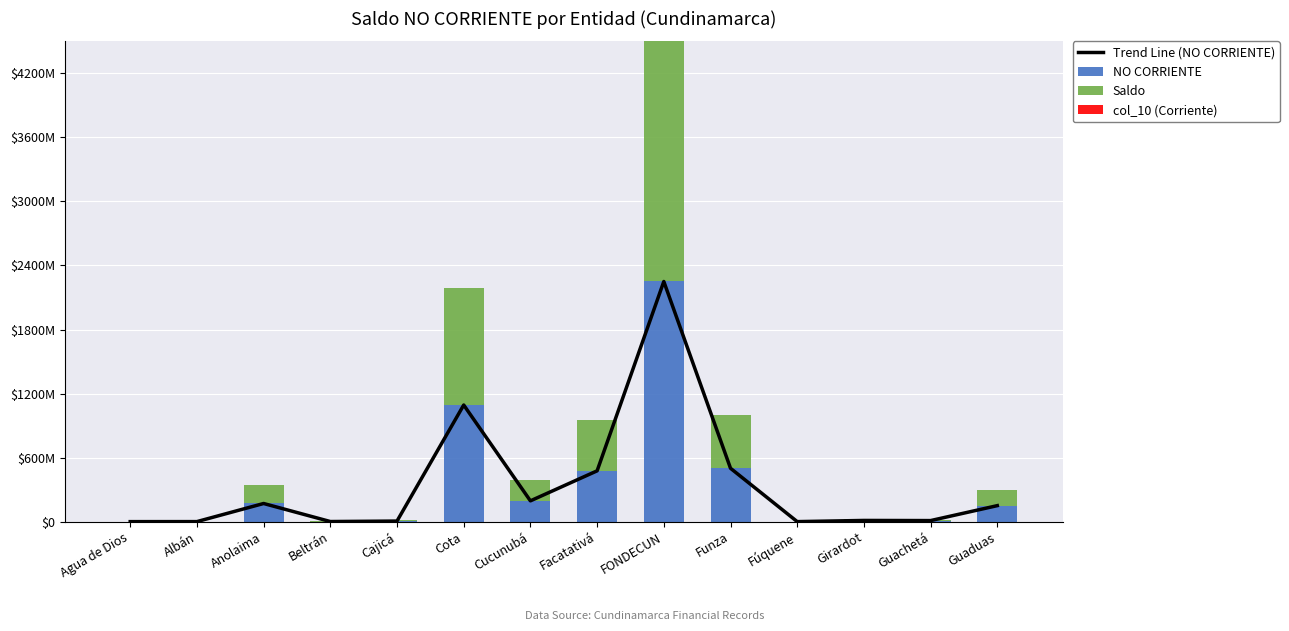

What is the label of the 1st bar from the right?

Guaduas